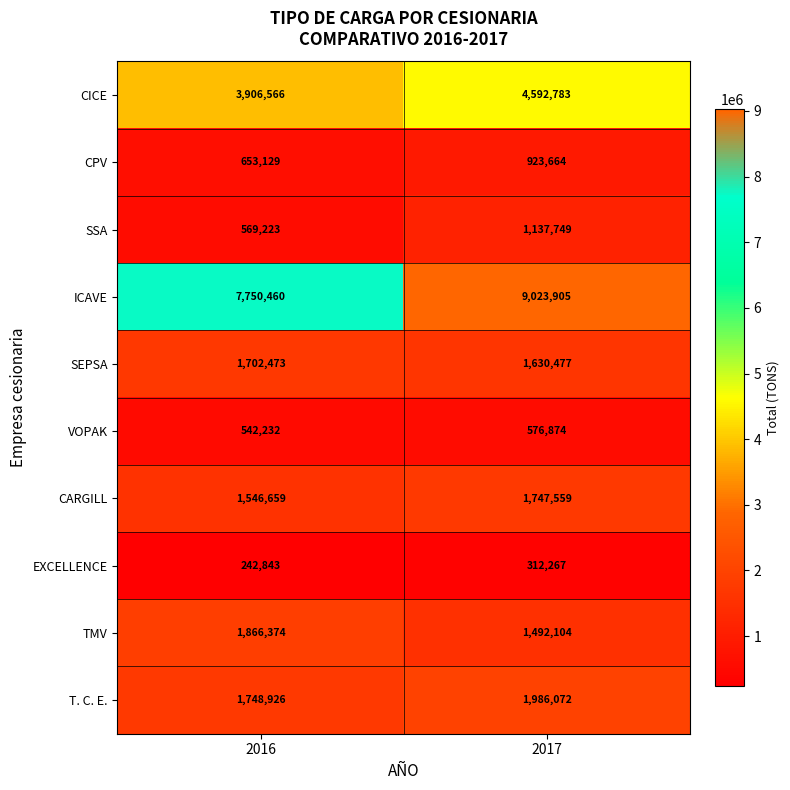

What is the approximate value of TMV at 2017, to the nearest 50?

1492100